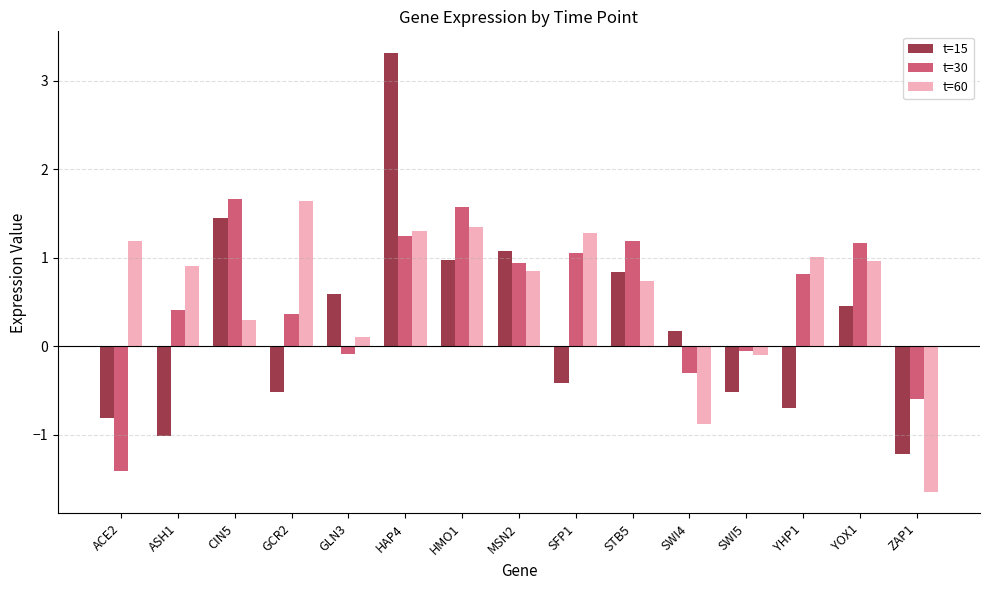

How many groups of bars are there?

15